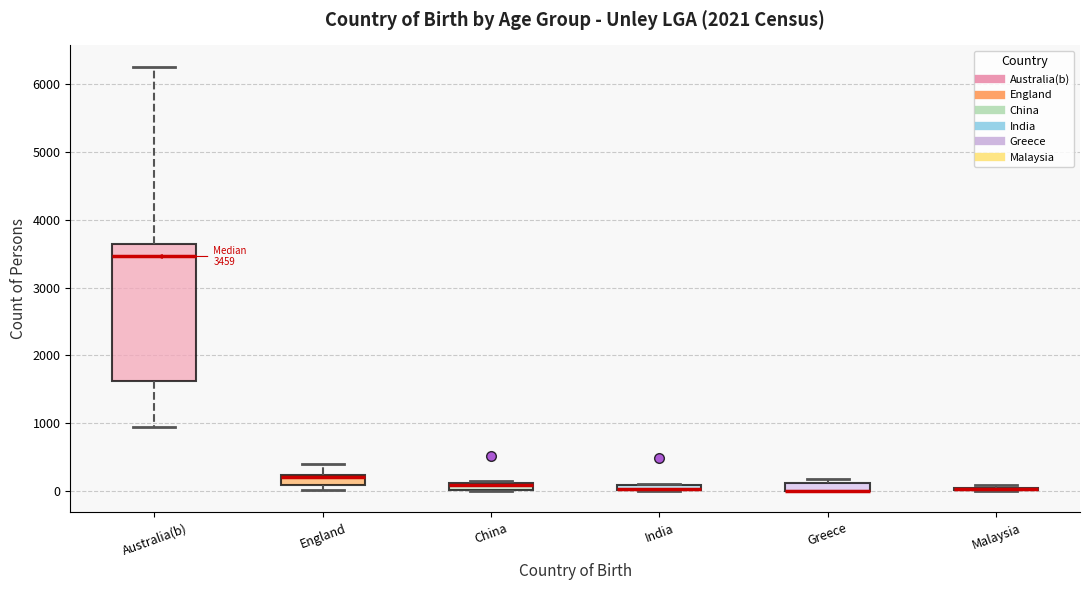

Comparing the boxes themselves (not the whiskers), which one is the tallest?

Australia(b)